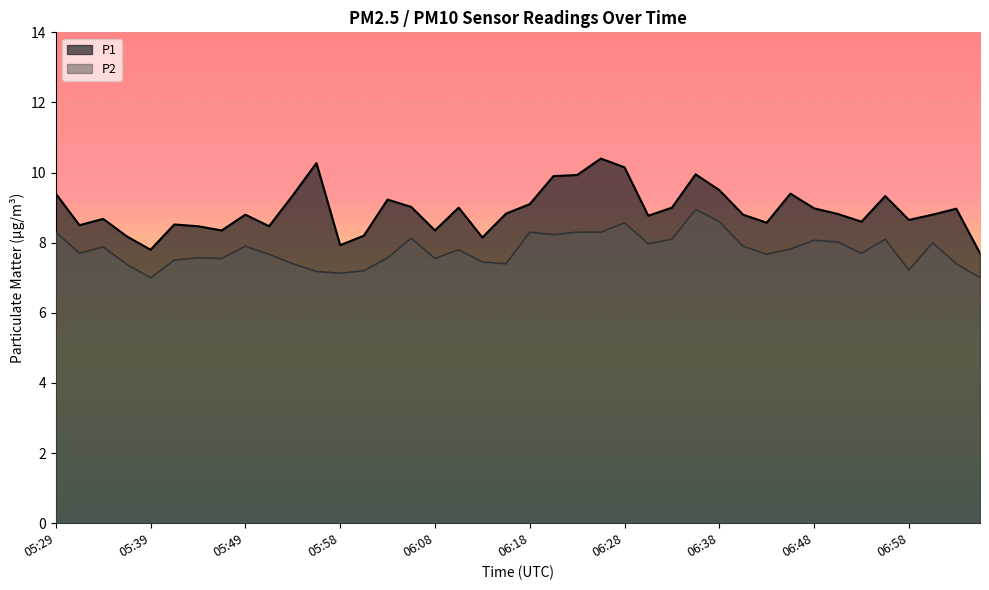

What is the total value across all series at 06:08?

15.9